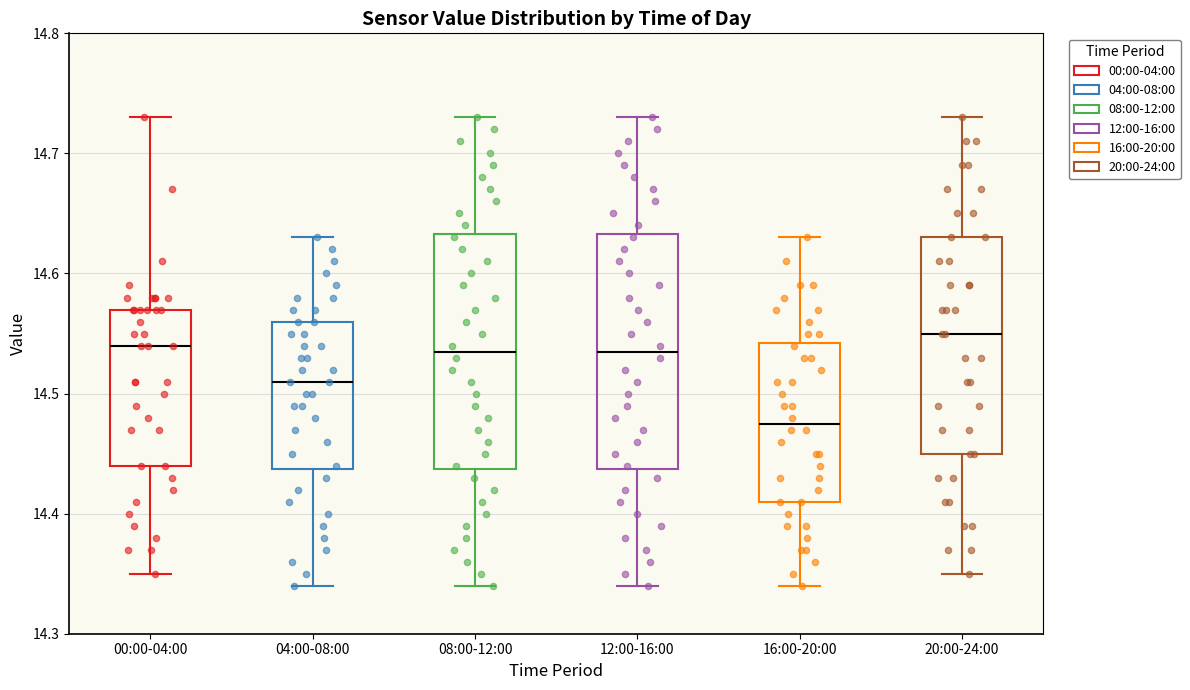

Where does the upper whisker of the box for 08:00-12:00 end on the y-axis? The values are not printed on the chart, so give them approximately, as read against the axis.

14.73